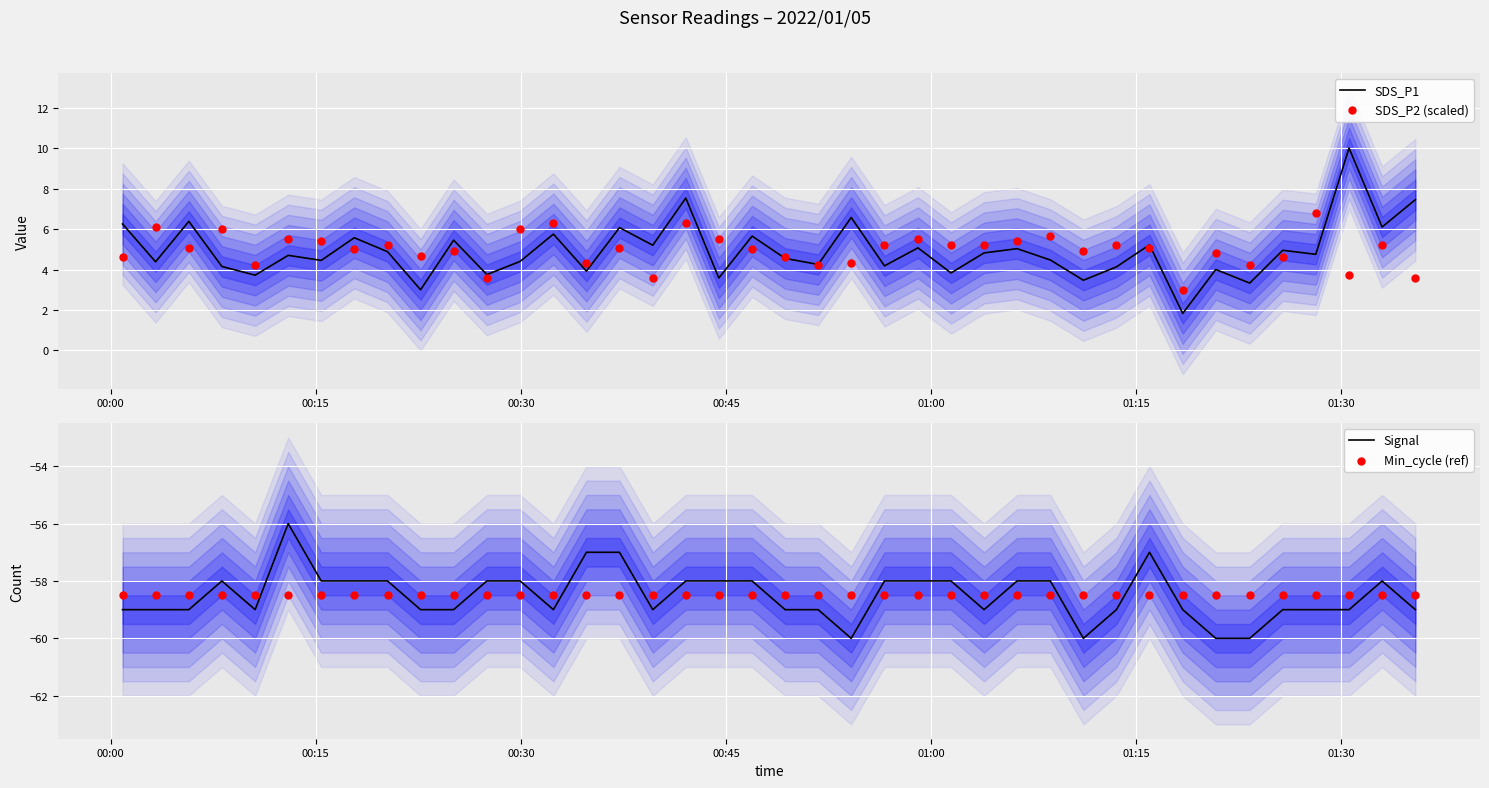

Which series has the widest spread of Y values?

SDS_P1